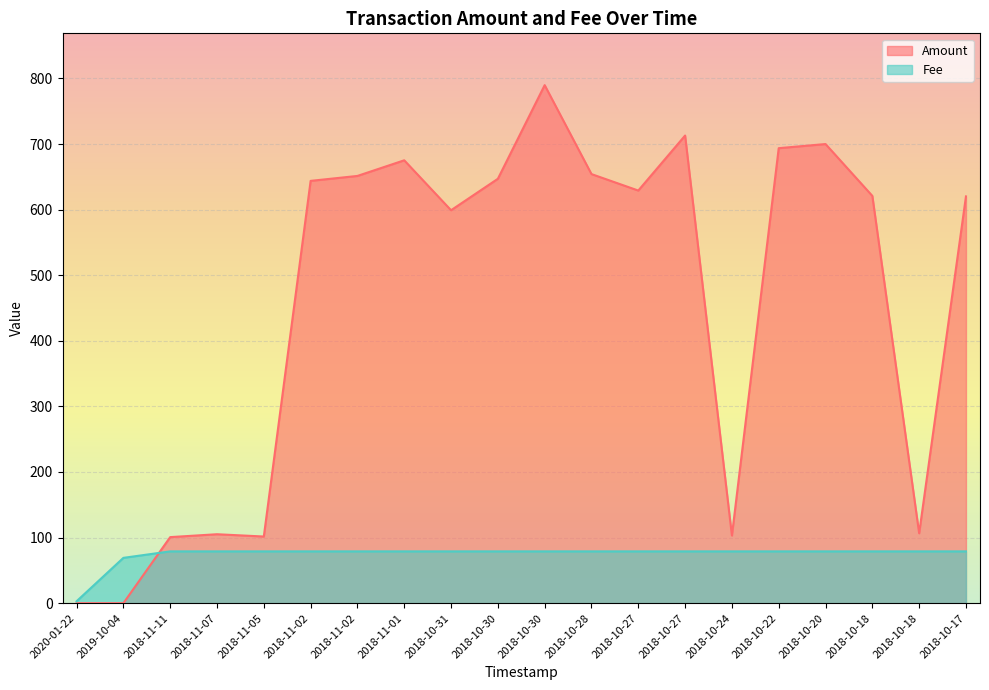

Reading left to right, what are all the values shown in this chart?

Amount: 0.0	0.0	100.7	105.1	101.6	643.9	651.4	675.2	599.1	647.0	789.8	654.2	629.1	713.0	103.2	693.7	700.0	621.0	106.6	620.2
Fee: 2.9	69.1	79.0	79.0	79.0	79.0	79.0	79.0	79.0	79.0	79.0	79.0	79.0	79.0	79.0	79.0	79.0	79.0	79.0	79.0